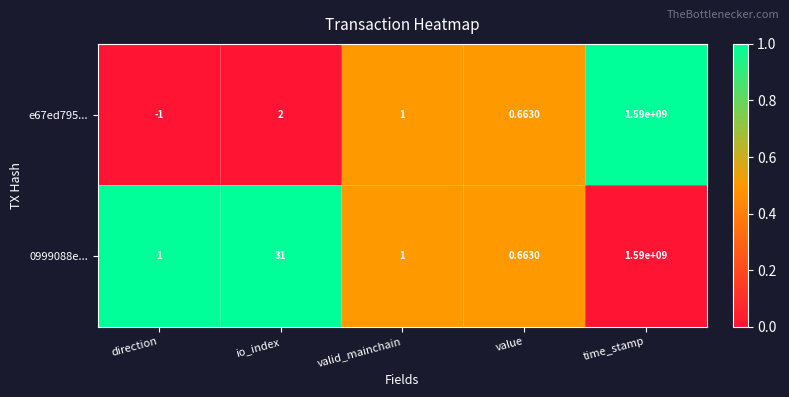

Where is e67ed795... nearest to the value 794999999?

io_index